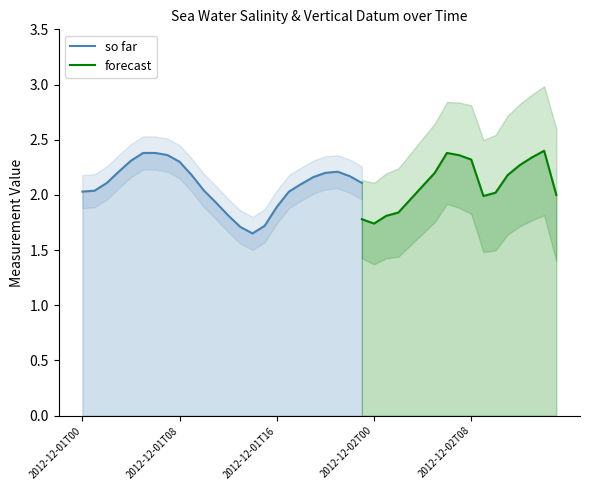

In vertical_datum (so far), how many points are higher than both neighbors (excluding endpoints)?

1